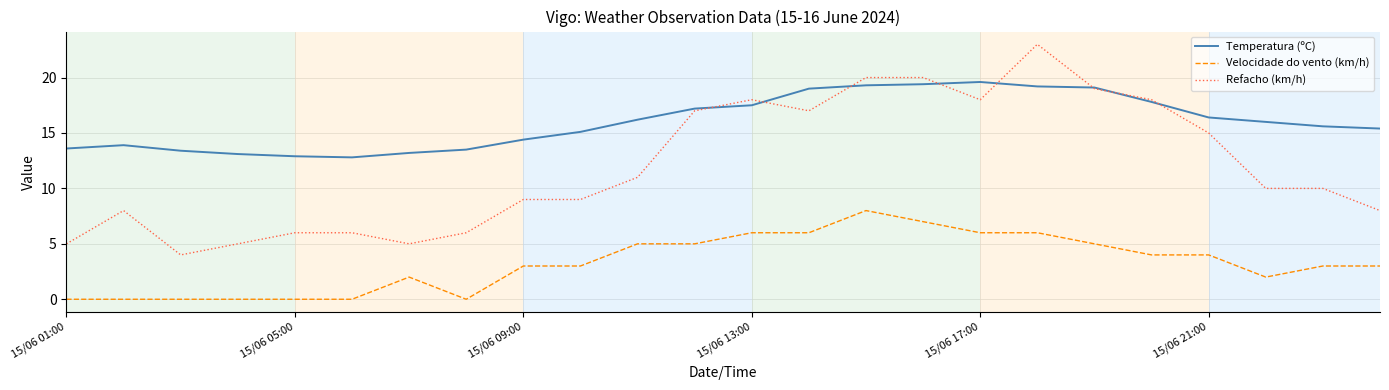

Which series has the largest total across all categories?

Temperatura (ºC)